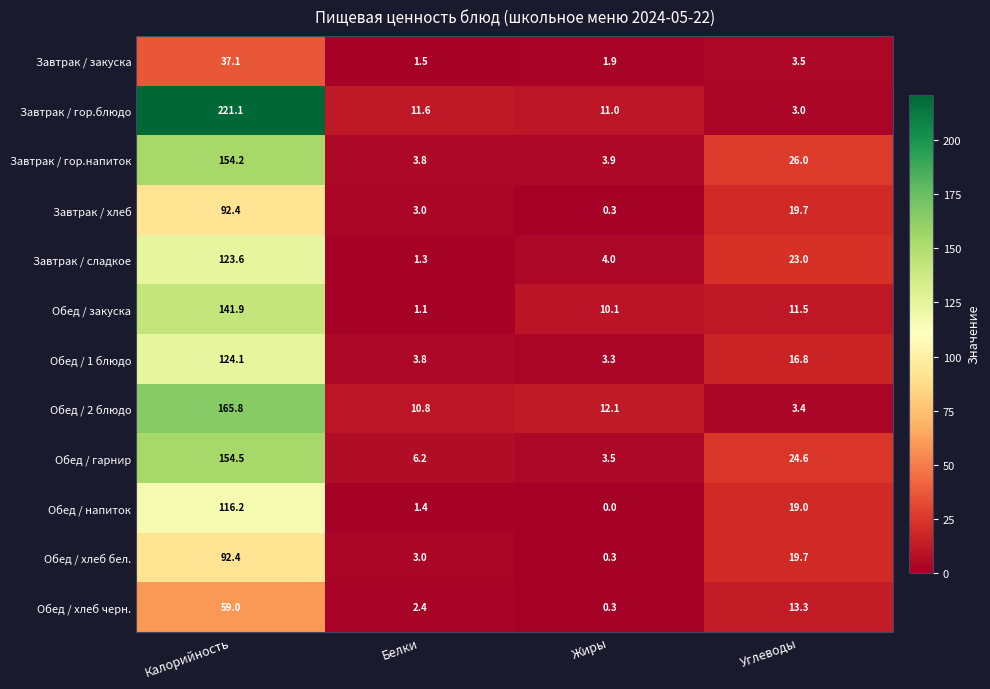

Where does the Обед / хлеб черн. series first go above 13?

Калорийность